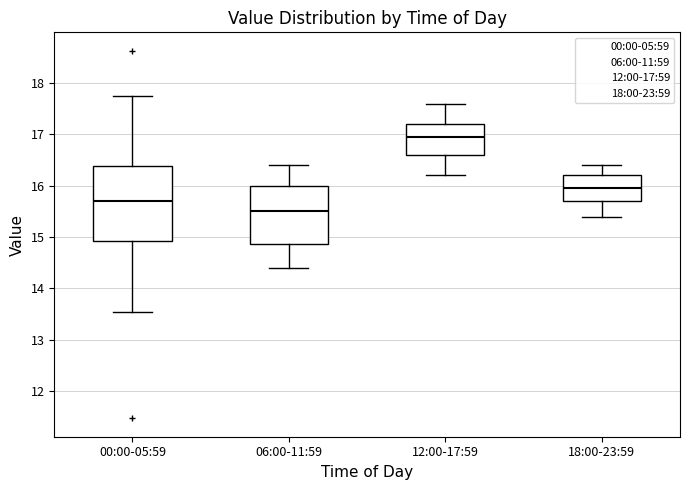

Reading left to right, read every box against the y-axis: the position of its median line, the range the box covers, and the ends of its whiskers. The values are not printed on the chart, so give them approximately, as read against the axis.

00:00-05:59: median 15.7, box 14.9 to 16.4, whiskers 13.6 to 17.8
06:00-11:59: median 15.5, box 14.9 to 16.0, whiskers 14.4 to 16.4
12:00-17:59: median 17.0, box 16.6 to 17.2, whiskers 16.2 to 17.6
18:00-23:59: median 16.0, box 15.7 to 16.2, whiskers 15.4 to 16.4